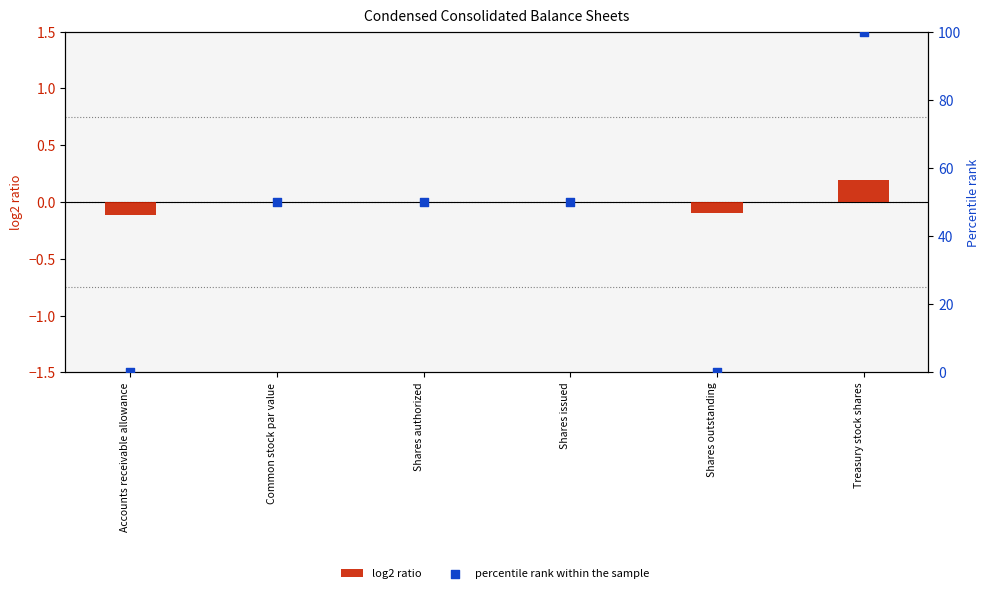

Which series contains the lowest Y value?

log2 ratio